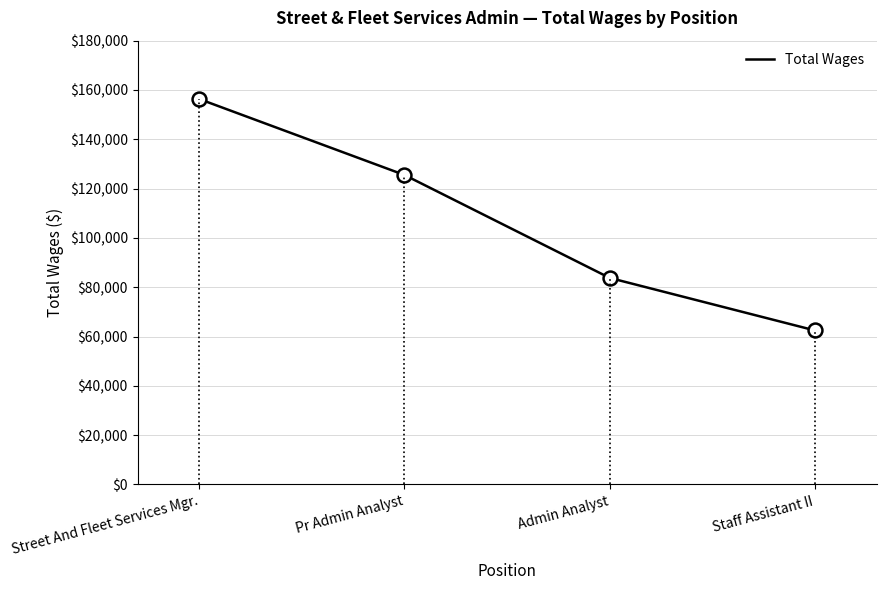

Rank the categories by value from highest to lowest.

Street And Fleet Services Mgr., Pr Admin Analyst, Admin Analyst, Staff Assistant II